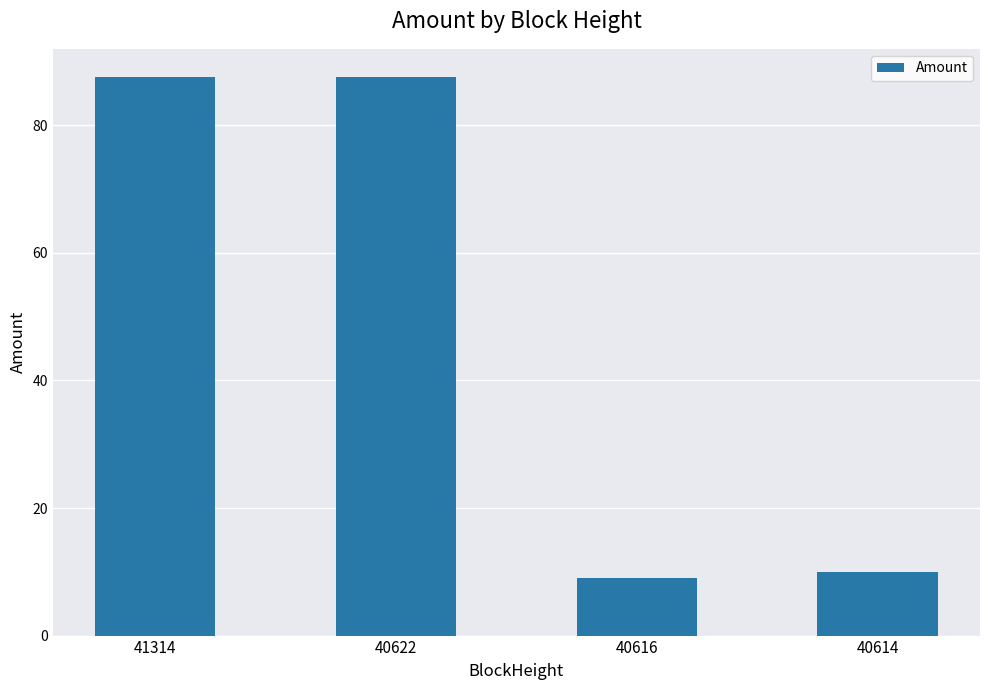

How many values are below 87?

2